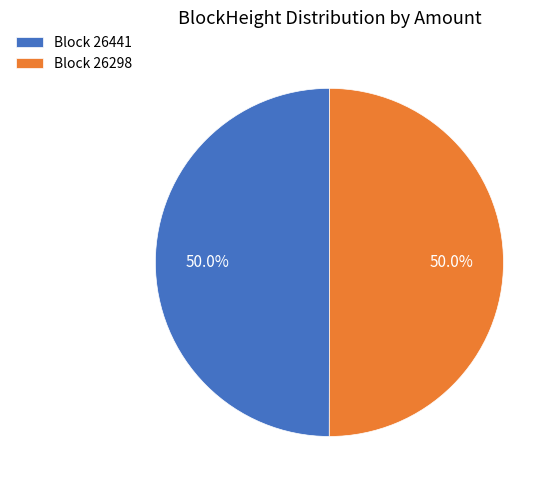

What is the ratio of the value at Block 26441 to the value at Block 26298?

1.0